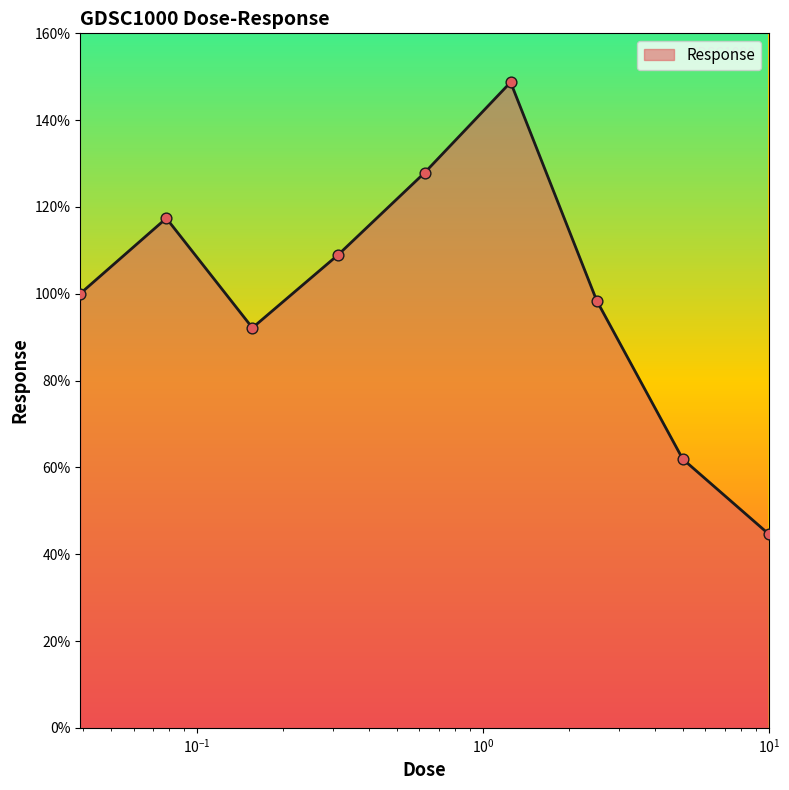

What is the difference between the maximum and minimum values?

104.1